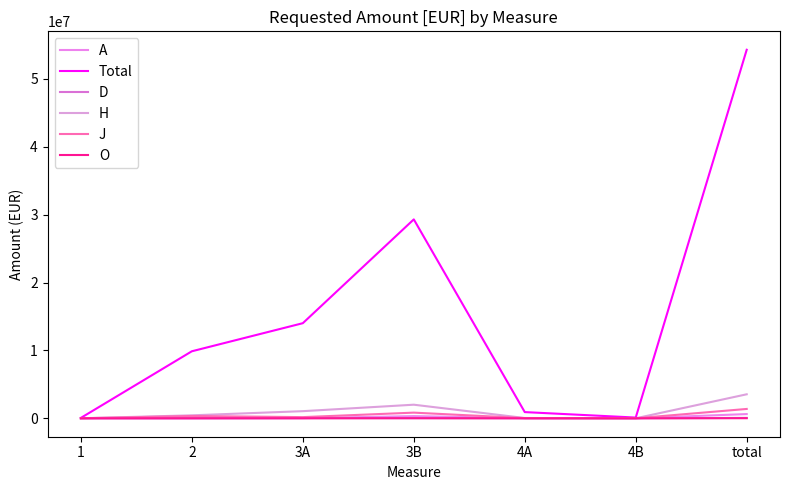

How many lines are shown in the chart?

6